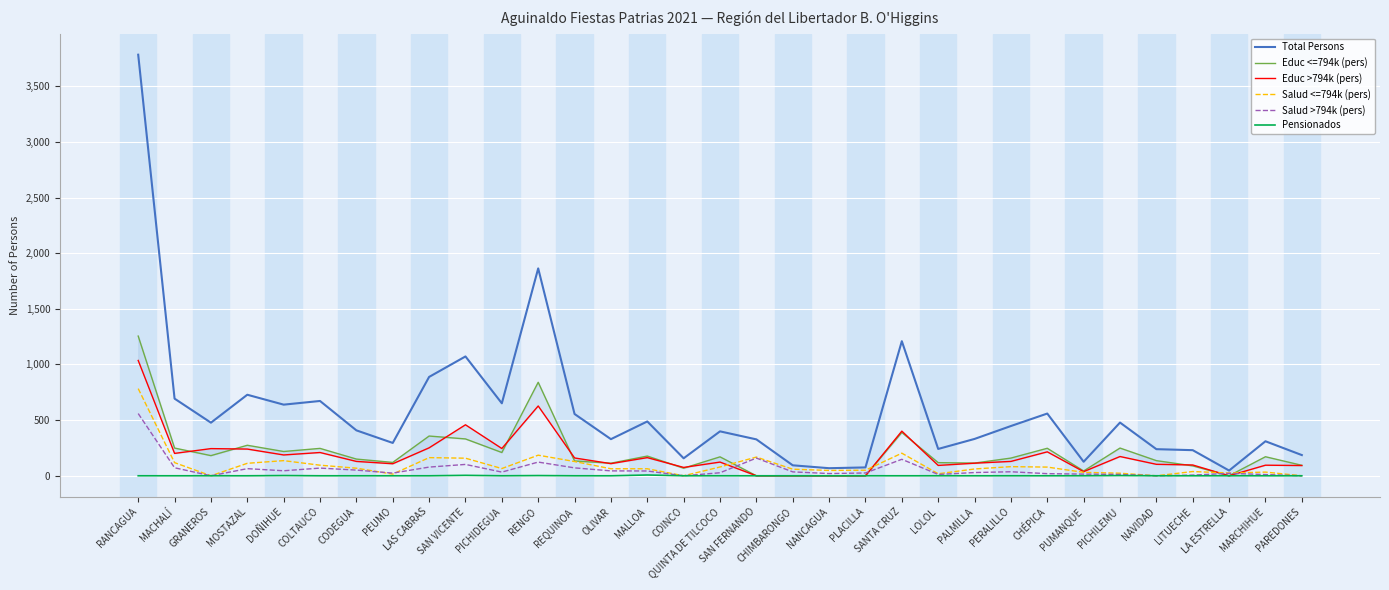

Reading right to left, what are all the values shown in this chart?

Total Persons: 186	310	47	230	239	478	126	559	447	331	241	1209	75	68	94	327	399	157	488	329	555	1863	651	1072	888	295	408	672	639	728	477	693	3783
Educ <=794k (pers): 94	171	0	89	136	249	43	247	159	114	118	389	0	0	0	0	170	68	177	113	133	840	209	331	357	120	150	246	218	274	181	249	1255
Educ >794k (pers): 92	95	0	97	103	173	37	215	129	113	93	401	0	0	0	0	123	75	163	109	160	627	245	458	251	108	129	209	187	240	244	201	1036
Salud <=794k (pers): 0	33	25	38	0	23	31	78	82	61	18	203	50	48	59	168	79	0	63	63	128	185	65	158	163	15	68	95	136	112	0	118	783
Salud >794k (pers): 0	11	22	6	0	12	15	19	36	29	12	148	25	20	35	159	27	0	43	44	71	123	33	102	78	24	51	69	45	64	0	72	559
Pensionados: 0	0	0	0	0	2	0	0	0	0	0	0	0	0	0	0	0	0	7	0	0	2	0	4	0	0	0	0	2	0	0	0	0